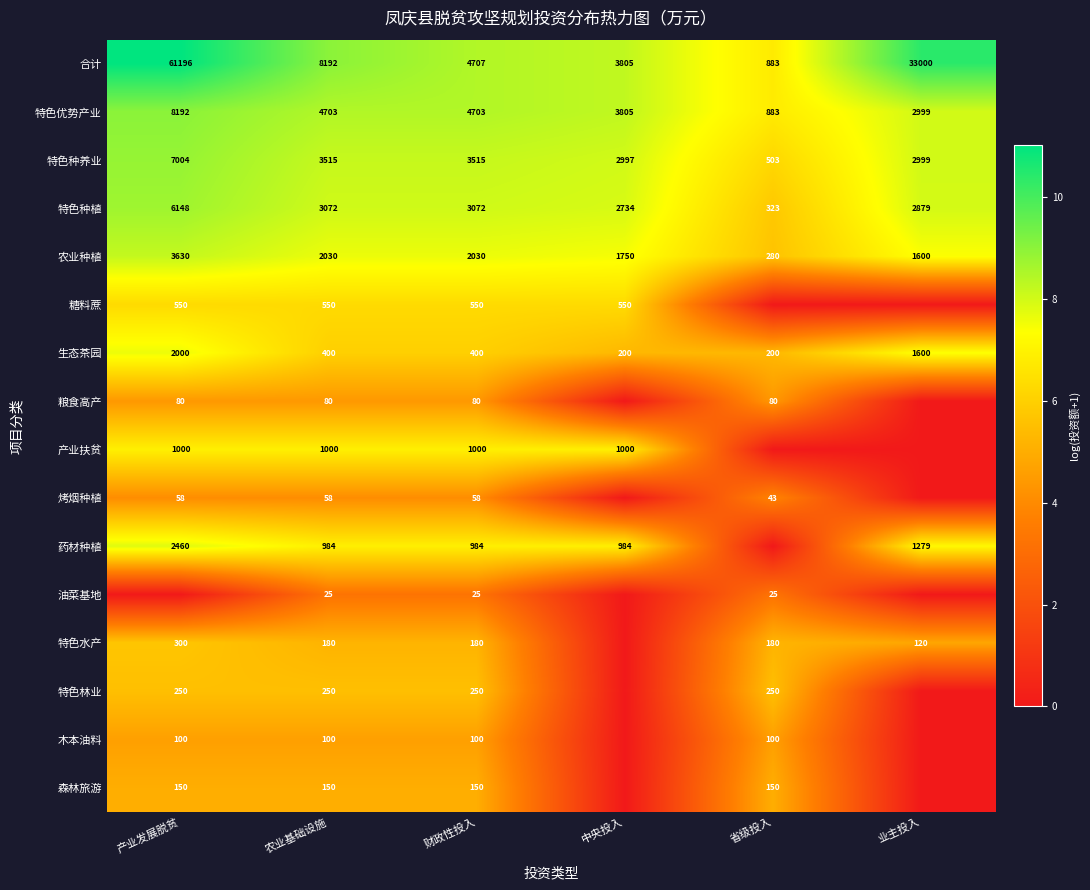

What is the difference between the maximum and minimum values in the 特色优势产业 series?

7309